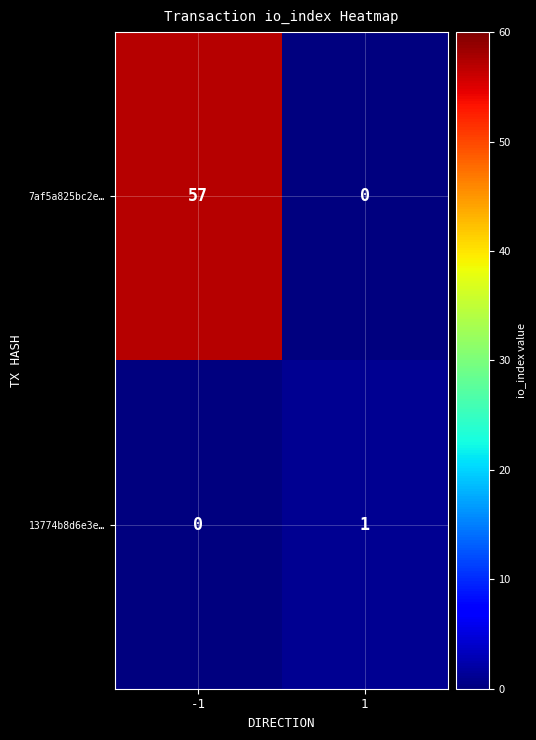

At -1, list the series in order from largest to smallest.

7af5a825bc2e…, 13774b8d6e3e…